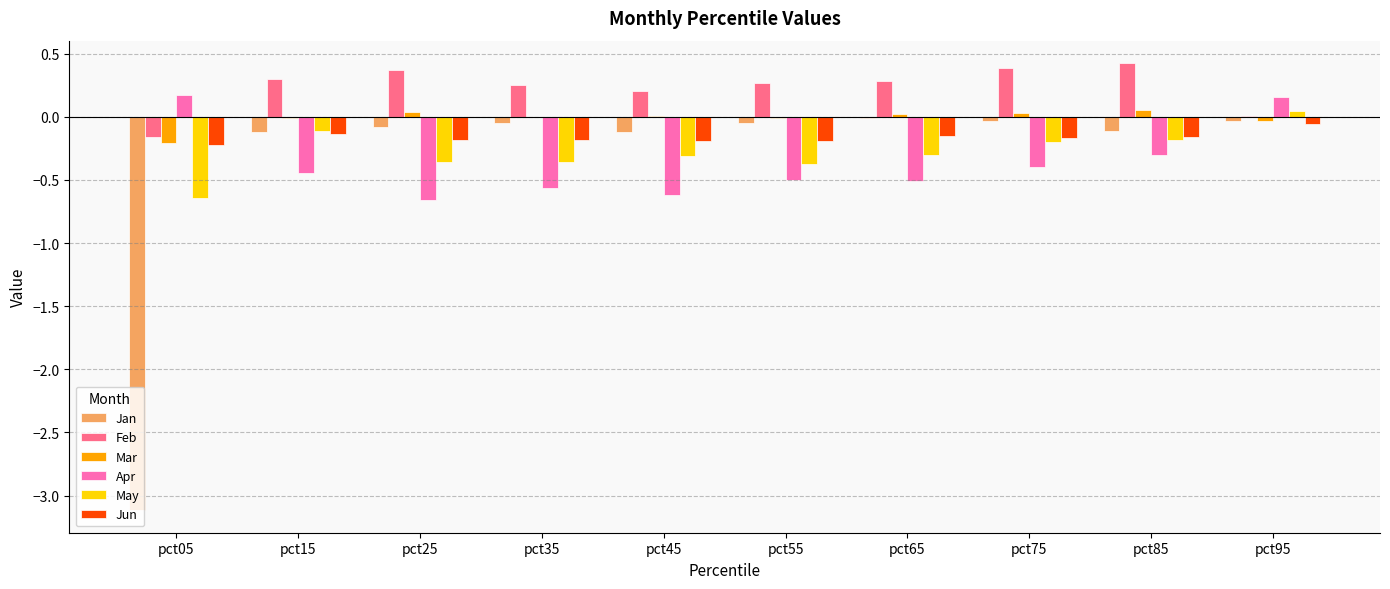

What is the sum of all Apr values?

-3.7